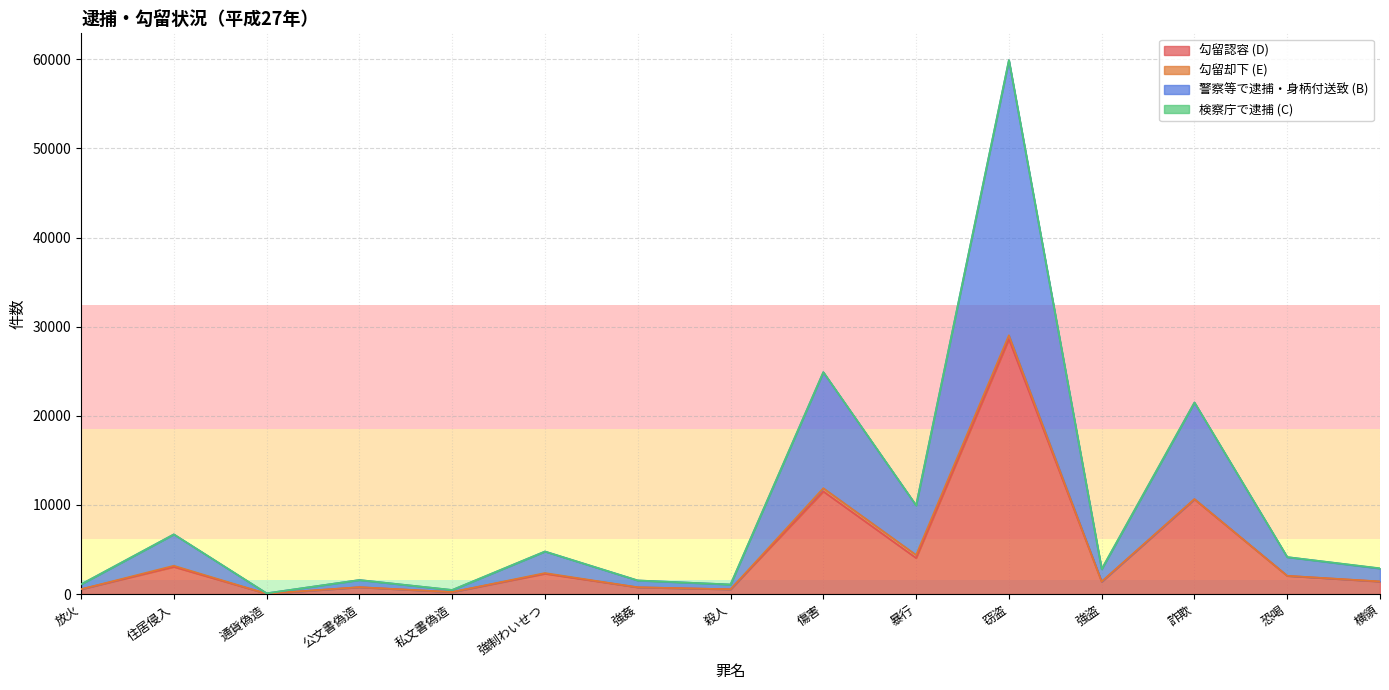

What is the difference between the highest and lowest values at 住居侵入?

3642